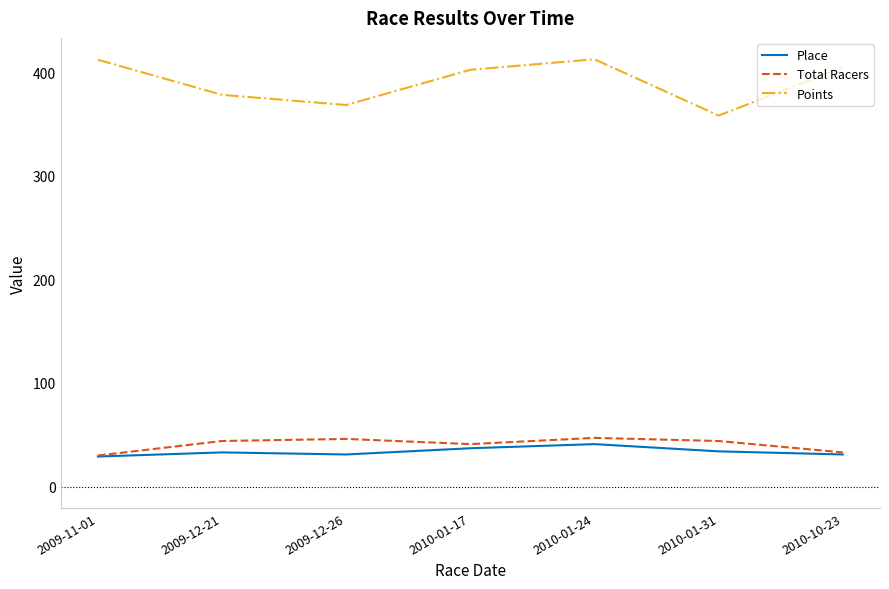

Is the value of Total Racers at 2009-11-01 greater than the value of Place at 2010-01-24?

No